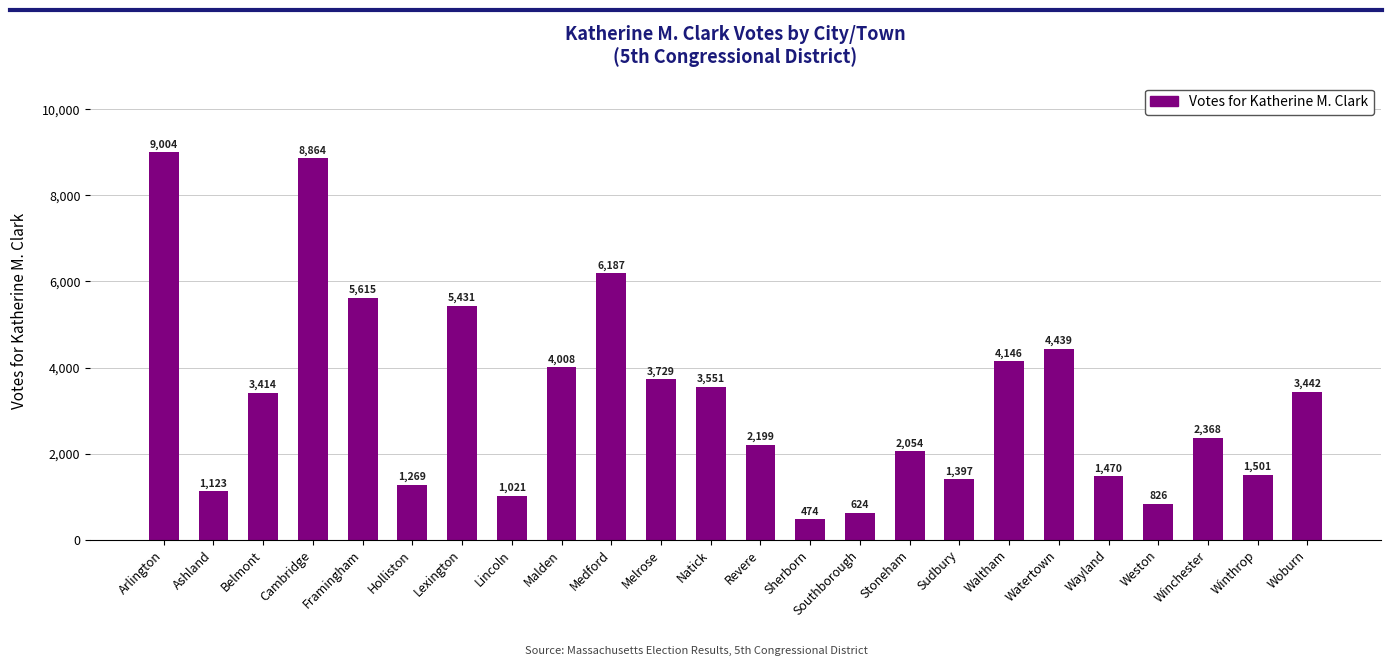

What is the change in value from Arlington to Melrose?

-5275